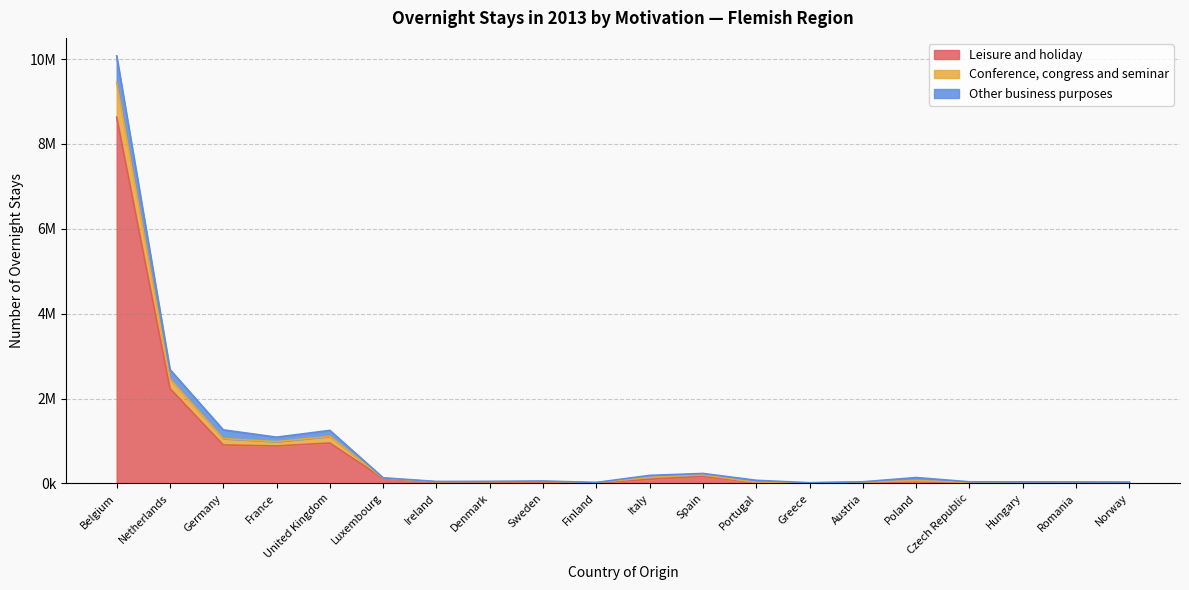

Rank the categories by Conference, congress and seminar value from highest to lowest.

Belgium, Netherlands, Germany, United Kingdom, France, Spain, Italy, Poland, Luxembourg, Portugal, Sweden, Denmark, Ireland, Austria, Czech Republic, Hungary, Romania, Norway, Finland, Greece